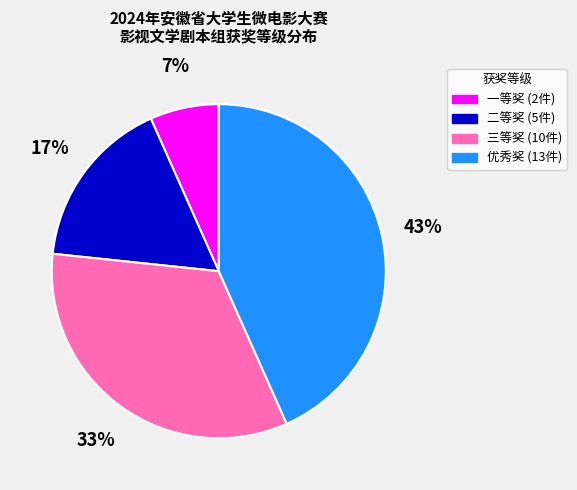

Do 二等奖 and 优秀奖 together represent more than half of the pie?

Yes